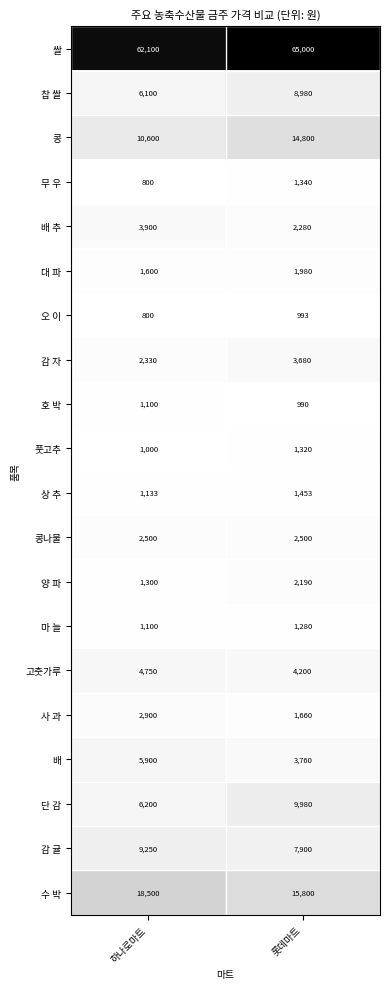

Which series has the largest range (max minus min)?

콩